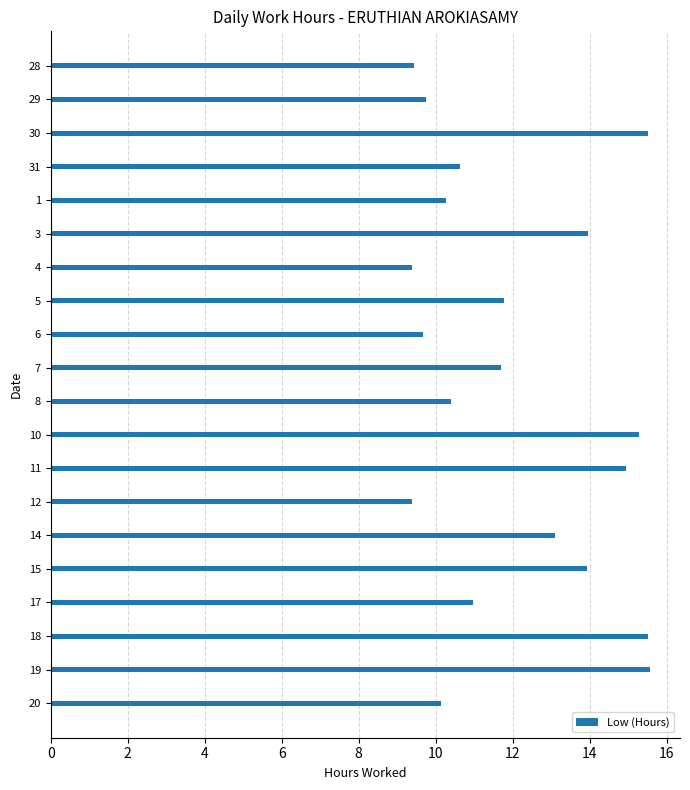

How many series are shown in this chart?

1